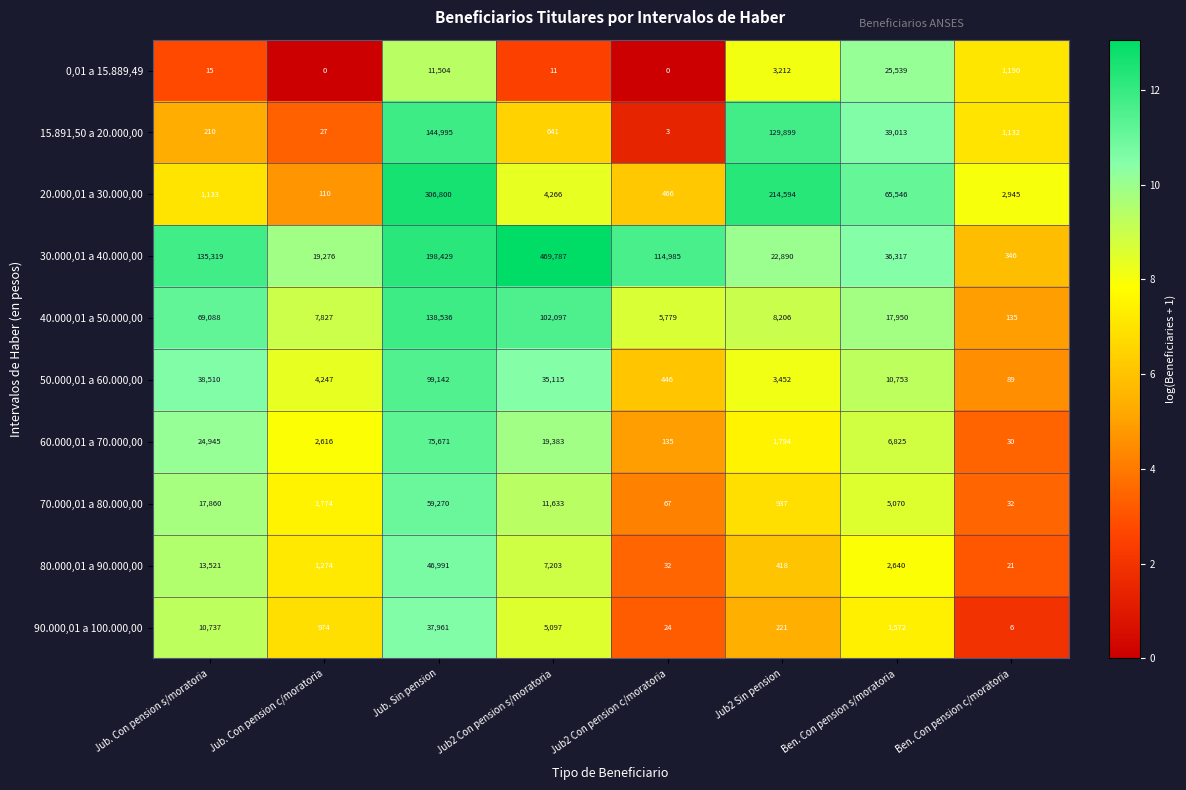

Where does the 70.000,01 a 80.000,00 series first go above 5070?

Jub. Con pension s/moratoria